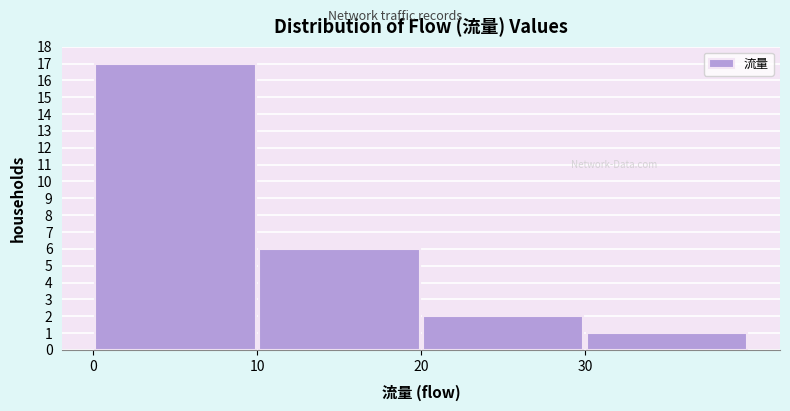

Reading left to right, list every bar in this chart as the range it spans on the x-axis followed by its height. The values are not printed on the chart, so give them approximately, as read against the axis.

0 to 10: 17
10 to 20: 6
20 to 30: 2
30 to 40: 1